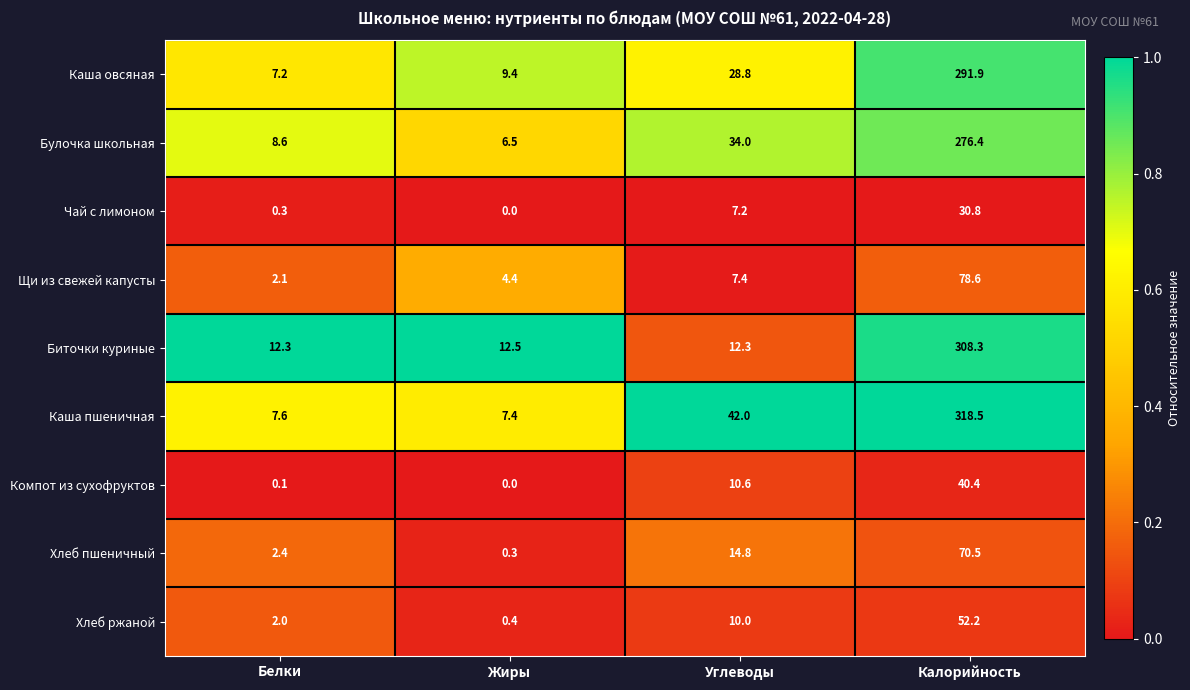

List the series in order of their peak value, lowest first.

Чай с лимоном, Компот из сухофруктов, Хлеб ржаной, Хлеб пшеничный, Щи из свежей капусты, Булочка школьная, Каша овсяная, Биточки куриные, Каша пшеничная